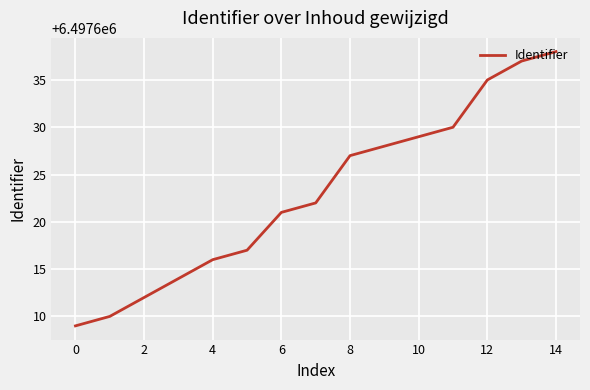

What is the difference between the maximum and minimum values?

29